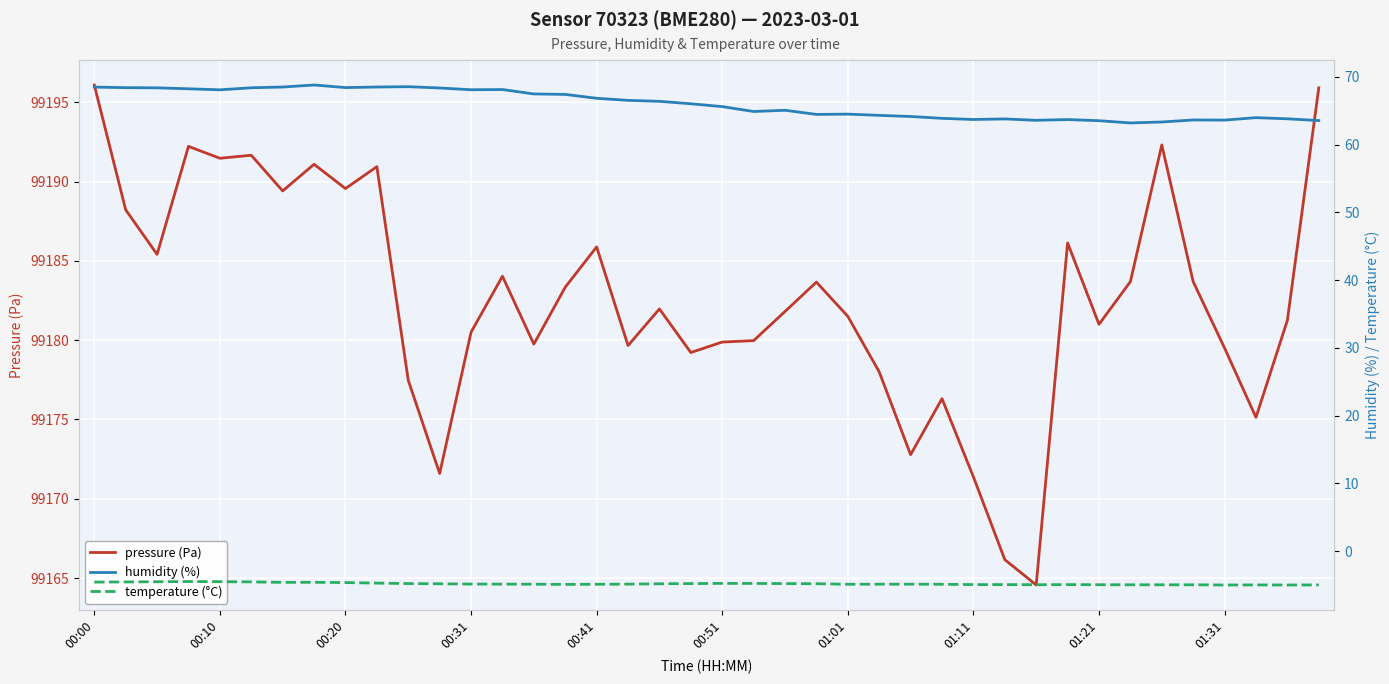

How many lines are shown in the chart?

3